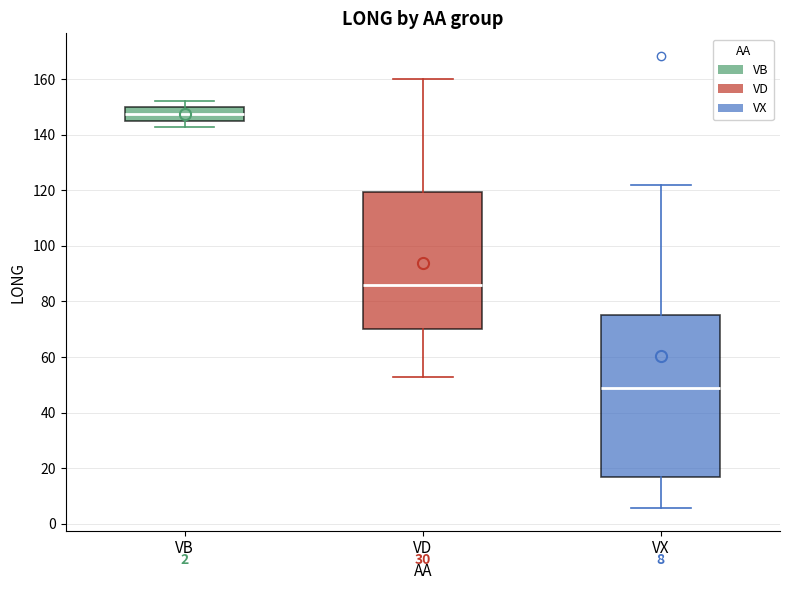

Which box's median line is the lowest?

VX